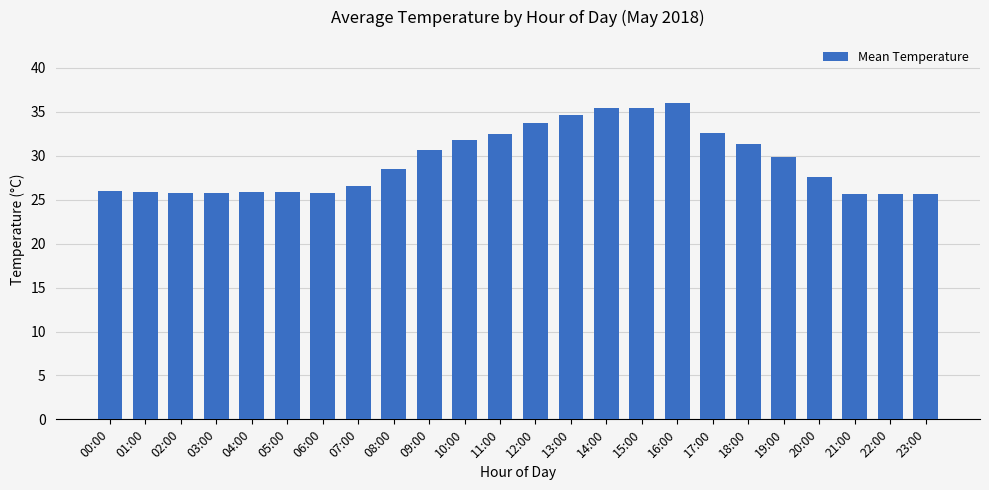

What is the sum of the values at 11:00 and 13:00?

67.1